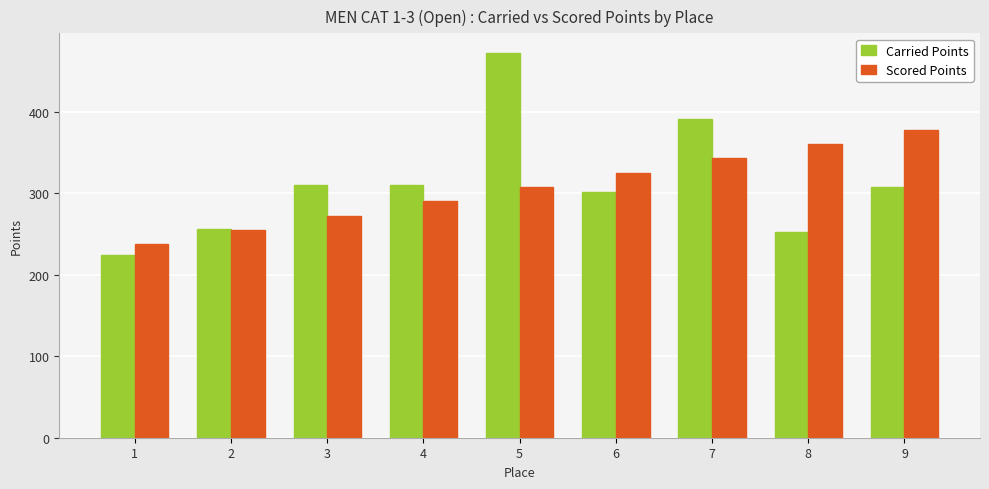

What is the total value across all series at 4?

600.9